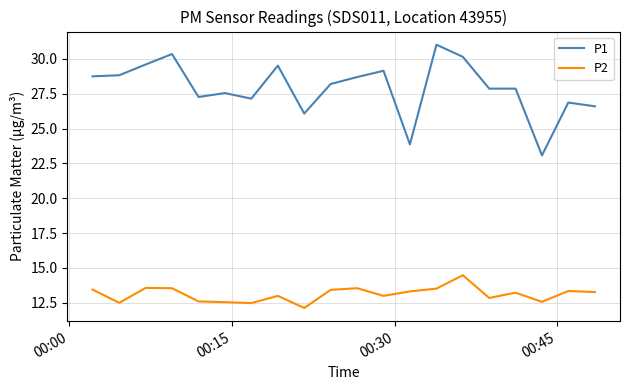

True or false: P1 and P2 intersect in this chart.

False